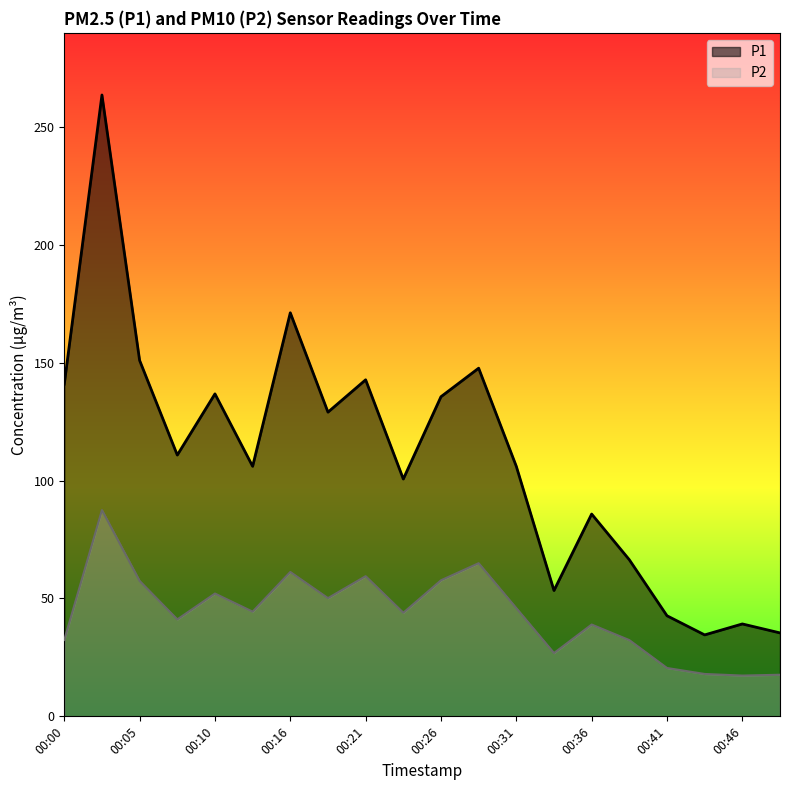

True or false: P1 has a value of 142.7 at 00:23.

False